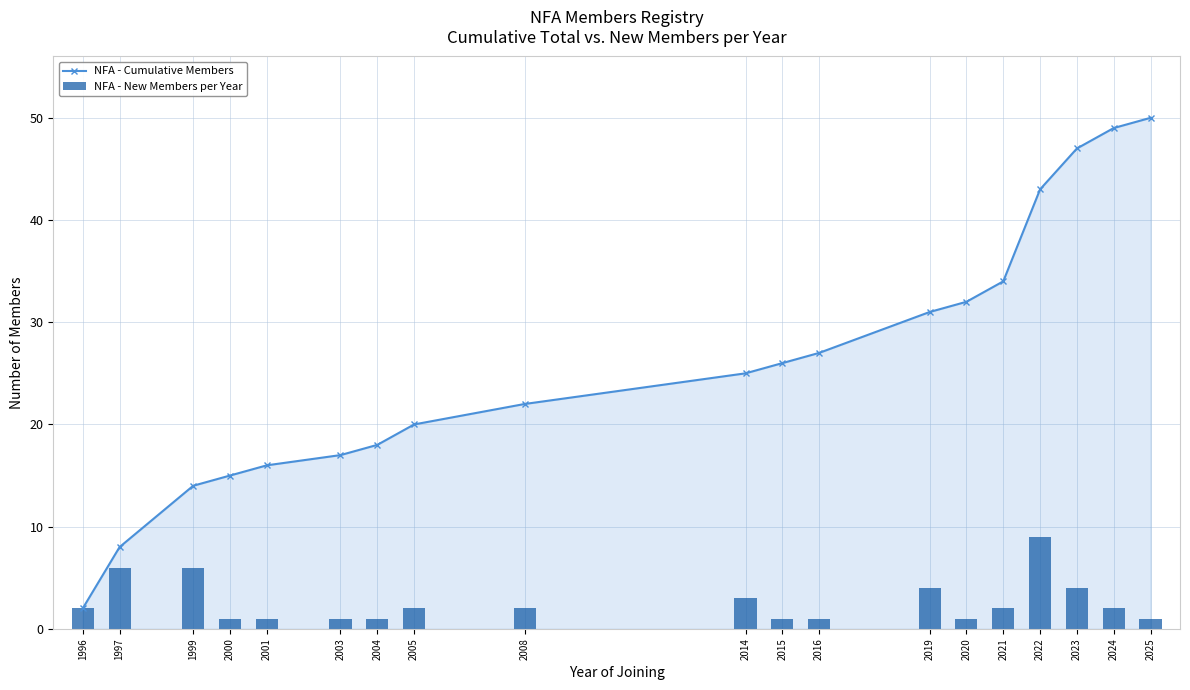

Is it true that NFA - Cumulative Members equals 43 at 2022?

True